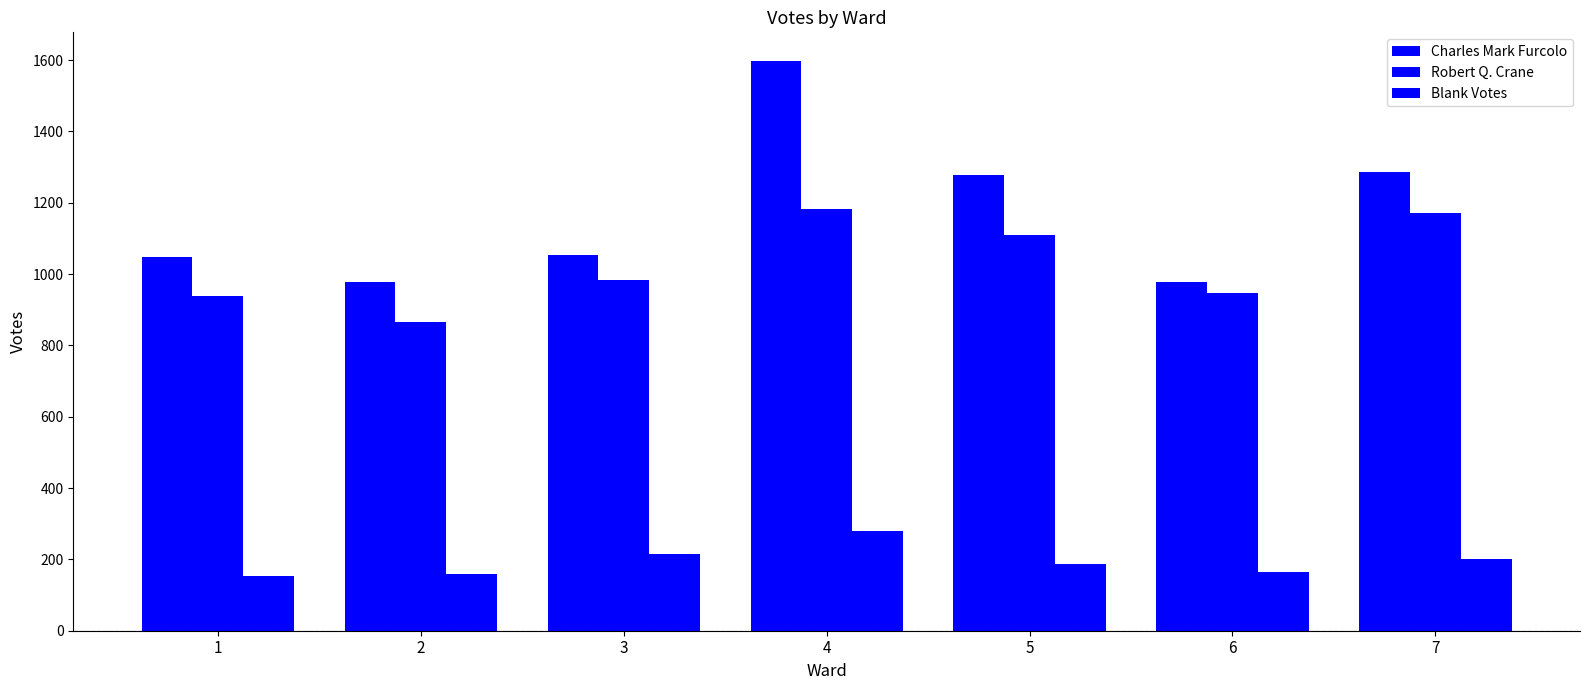

How many data points in Blank Votes are less than 186?

3